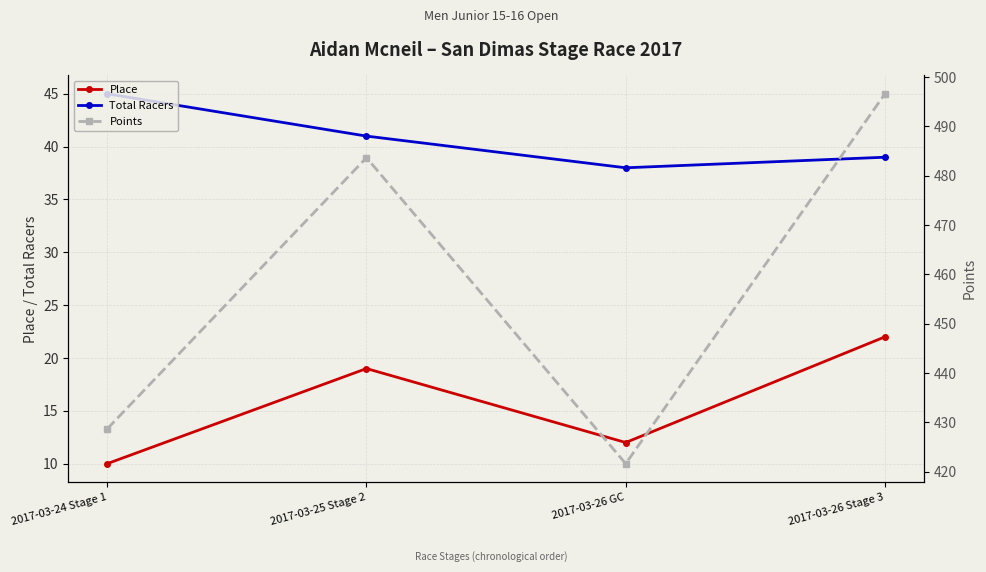

Does the chart display data point markers on the line(s)?

Yes